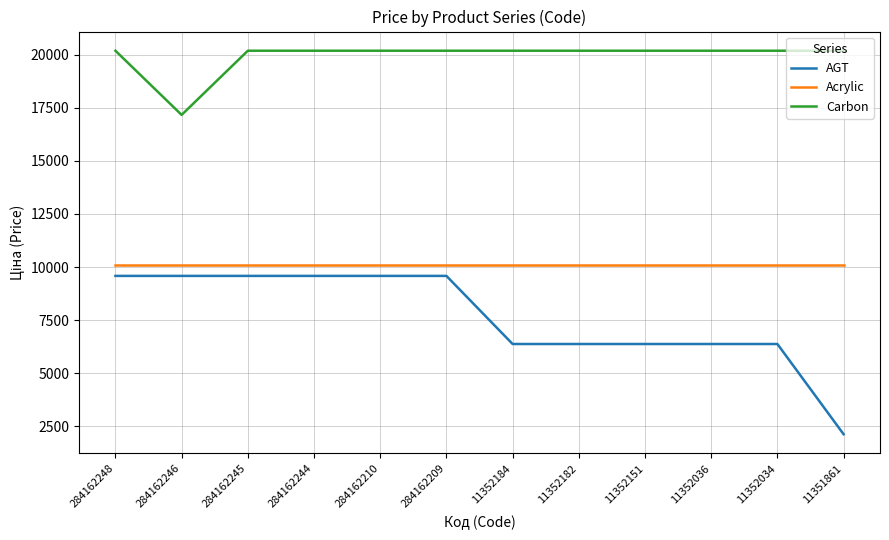

The Acrylic series shows 10085.8 at 284162245. True or false?

True